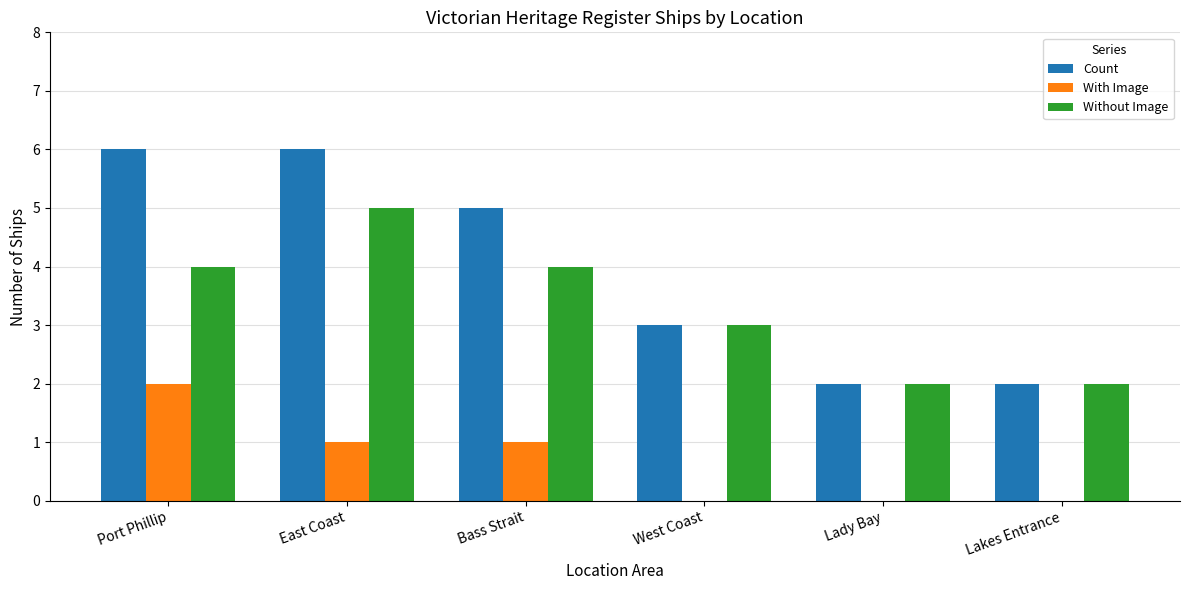

What is the sum of all With Image values?

4